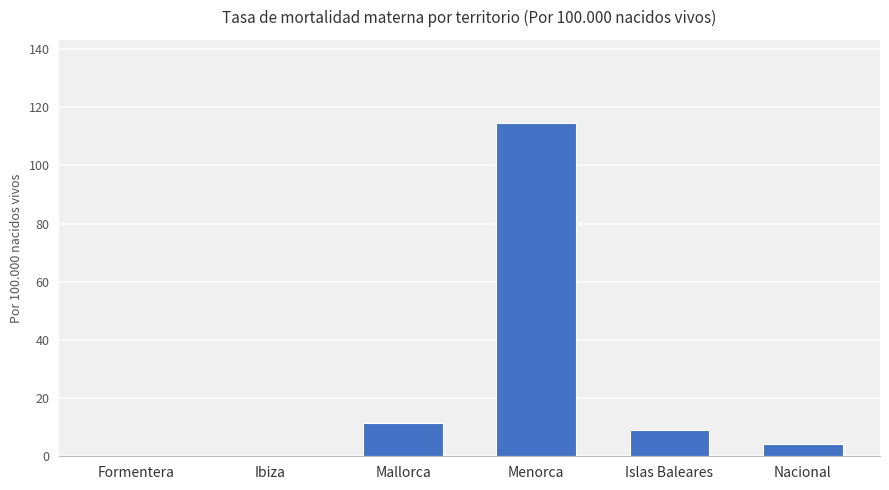

What is the change in value from Formentera to Nacional?

+4.1